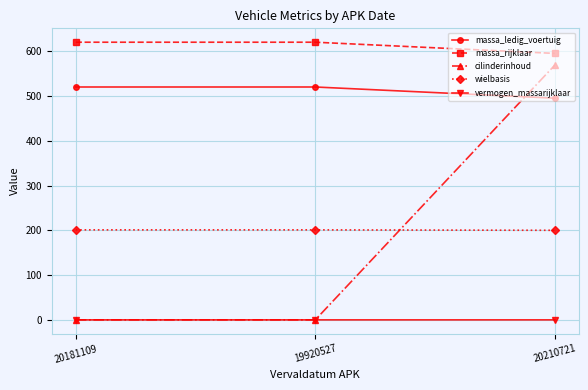

What is the label of the 2nd point from the right?

19920527